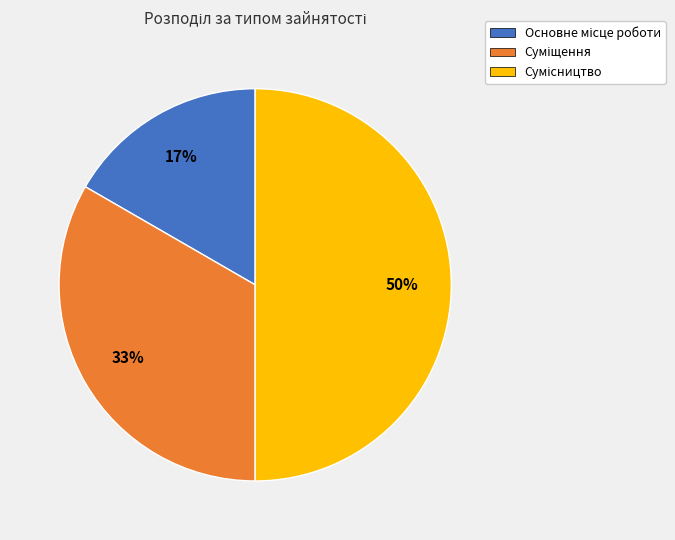

To the nearest percent, what is the average slice percentage?

33%